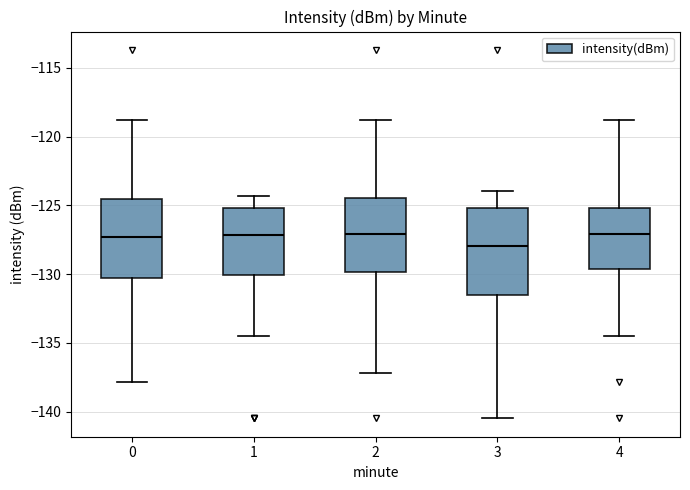

Comparing the boxes themselves (not the whiskers), which one is the tallest?

3